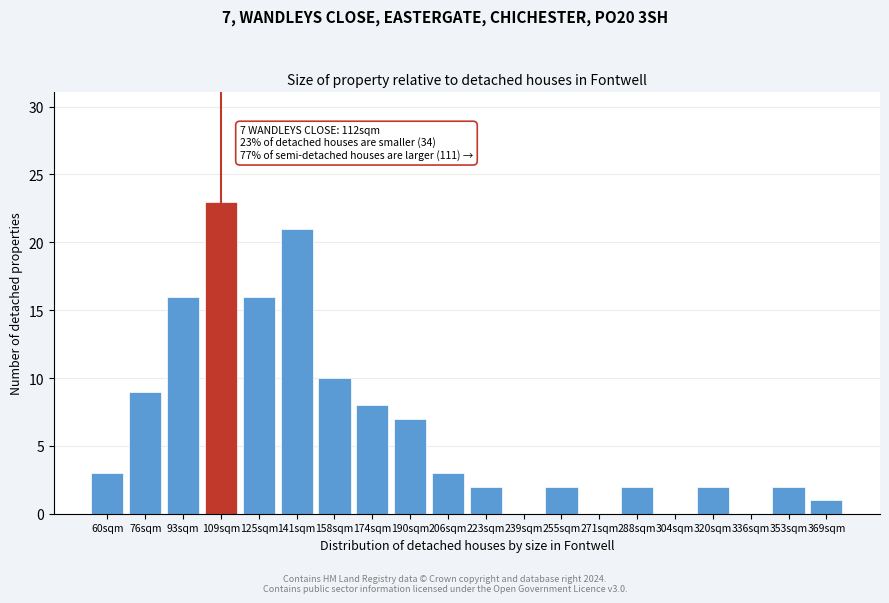

Reading right to left, list all the values displayed in this chart.

369sqm=1	353sqm=2	336sqm=0	320sqm=2	304sqm=0	288sqm=2	271sqm=0	255sqm=2	239sqm=0	223sqm=2	206sqm=3	190sqm=7	174sqm=8	158sqm=10	141sqm=21	125sqm=16	109sqm=23	93sqm=16	76sqm=9	60sqm=3